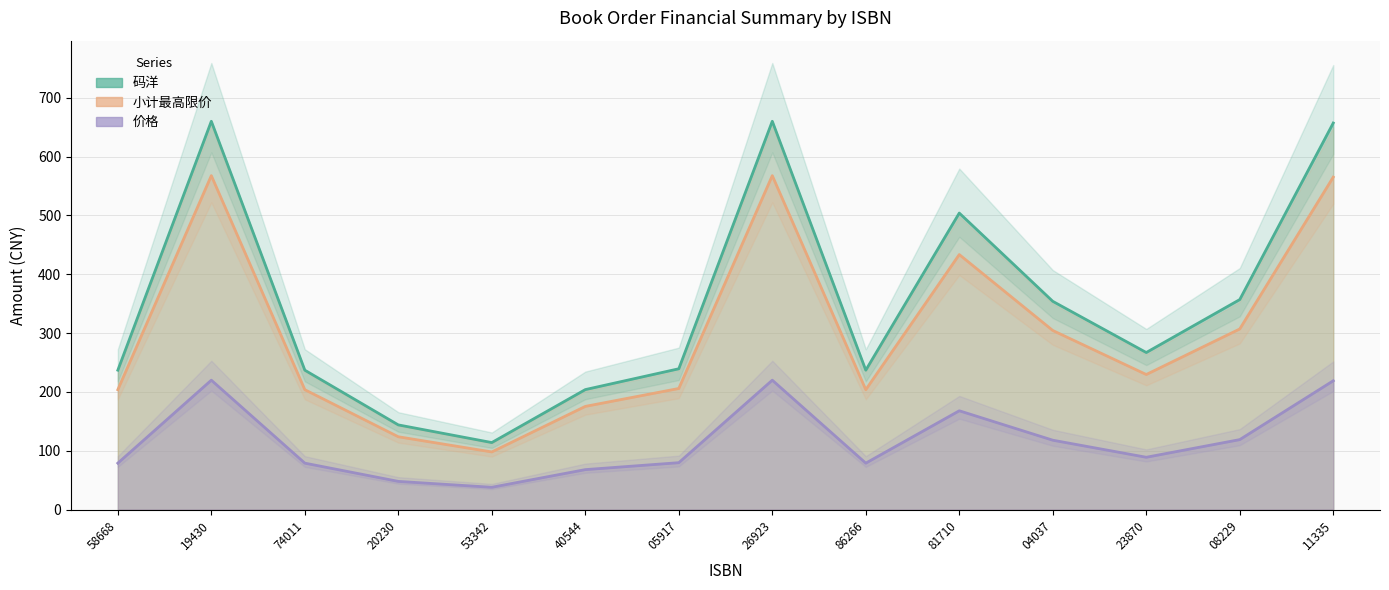

What is the difference between the maximum and minimum values in the 小计最高限价 series?

546.0